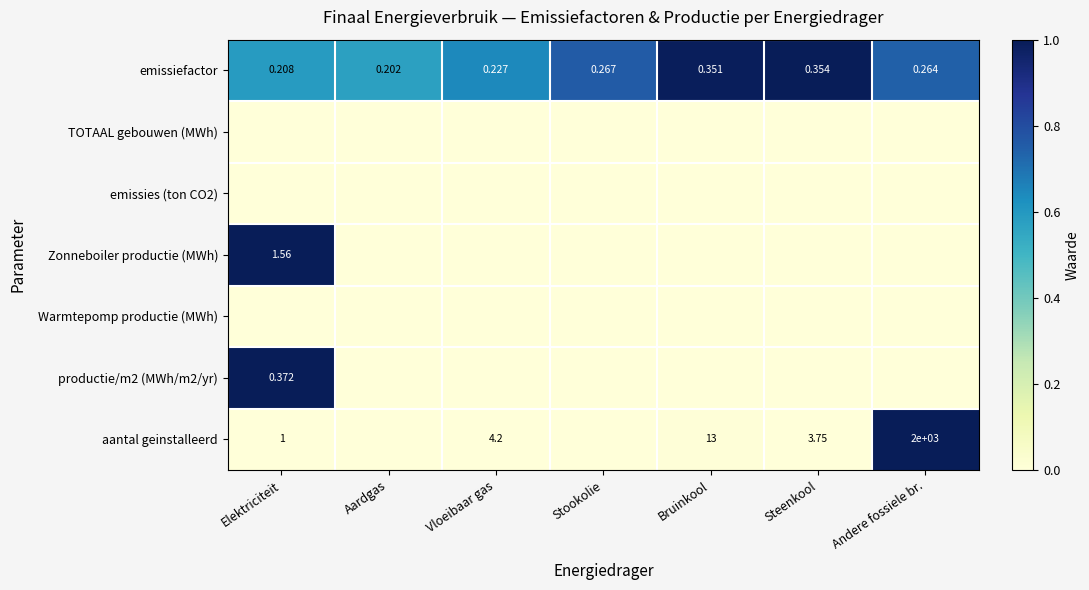

Is the value of emissiefactor at Aardgas greater than the value of Warmtepomp productie (MWh) at Stookolie?

Yes